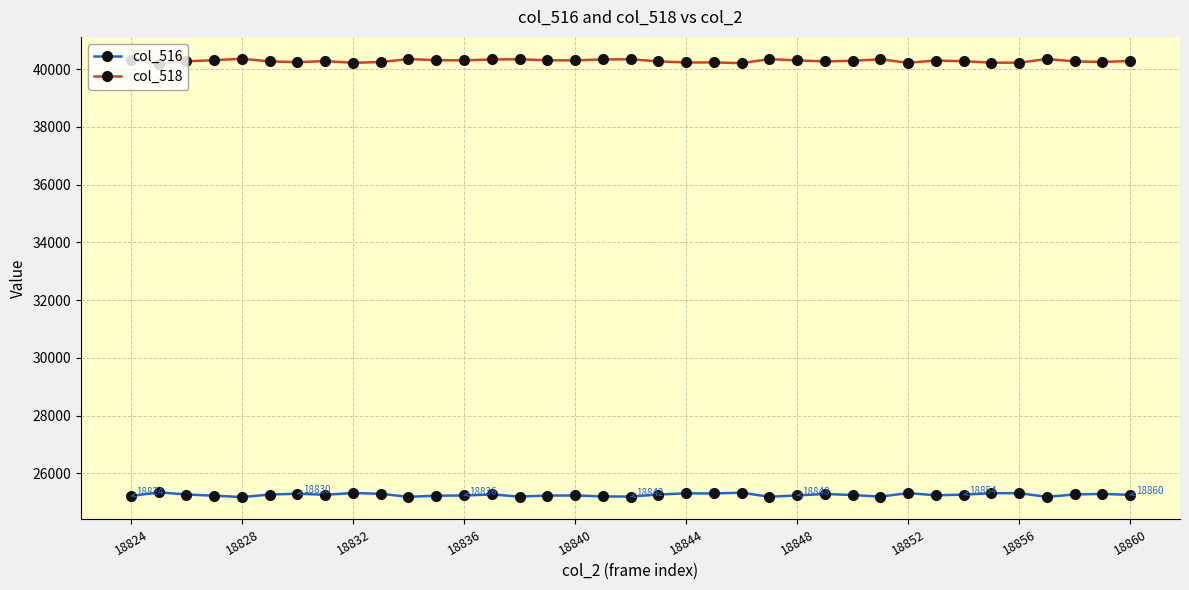

True or false: col_518 and col_516 intersect in this chart.

False